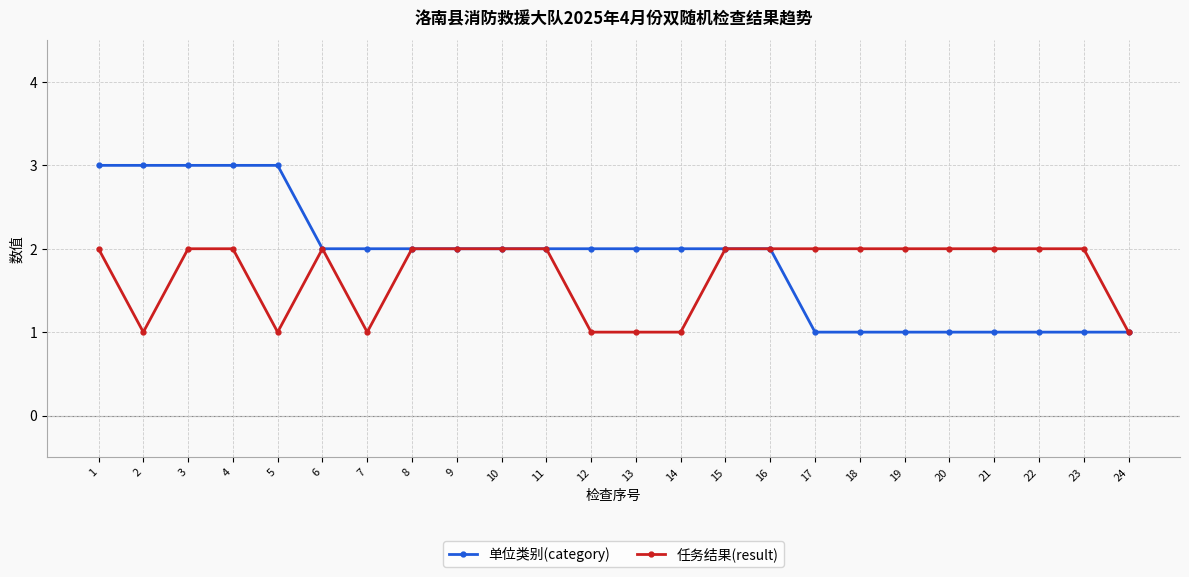

What are all the series names shown in the legend?

单位类别(category), 任务结果(result)